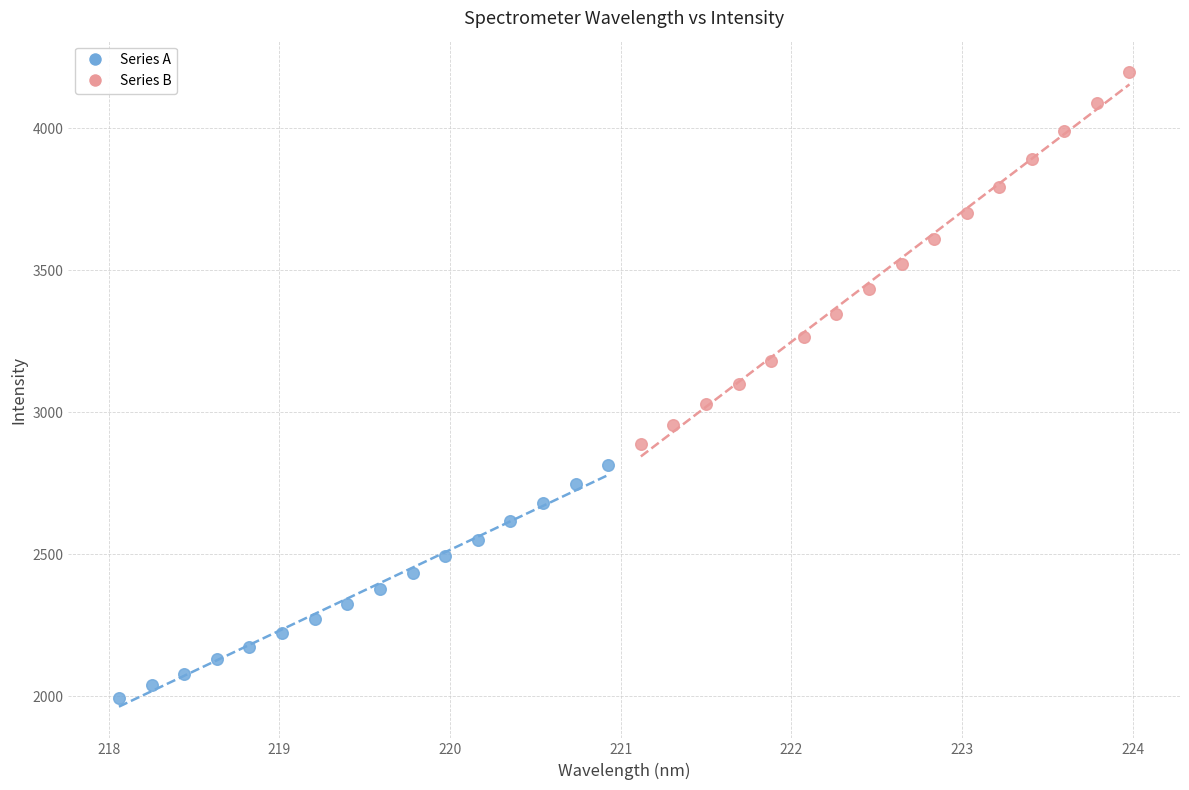

Which series has the widest spread of Y values?

Series B